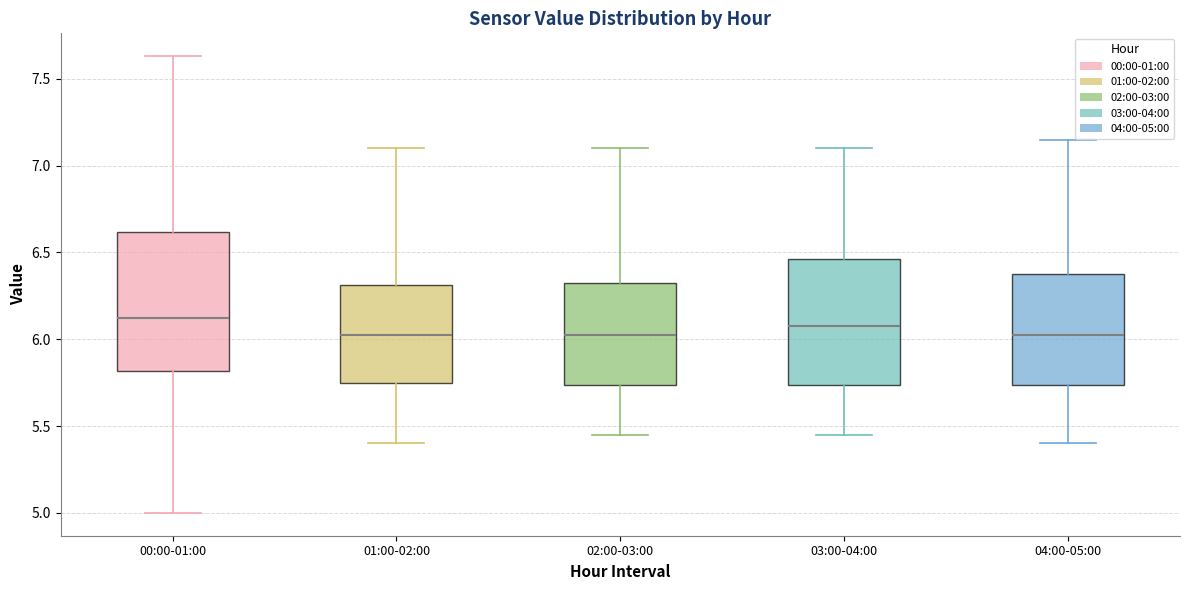

Which box is the tallest, from its lower edge to its upper edge?

00:00-01:00